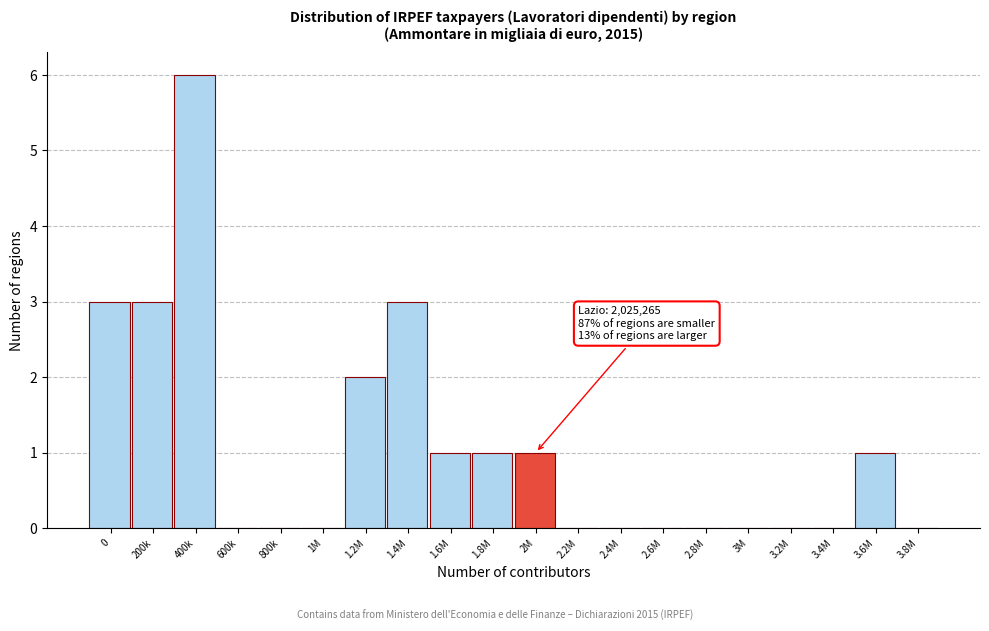

Reading left to right, list all the values displayed in this chart.

0=3	200k=3	400k=6	600k=0	800k=0	1M=0	1.2M=2	1.4M=3	1.6M=1	1.8M=1	2M=1	2.2M=0	2.4M=0	2.6M=0	2.8M=0	3M=0	3.2M=0	3.4M=0	3.6M=1	3.8M=0